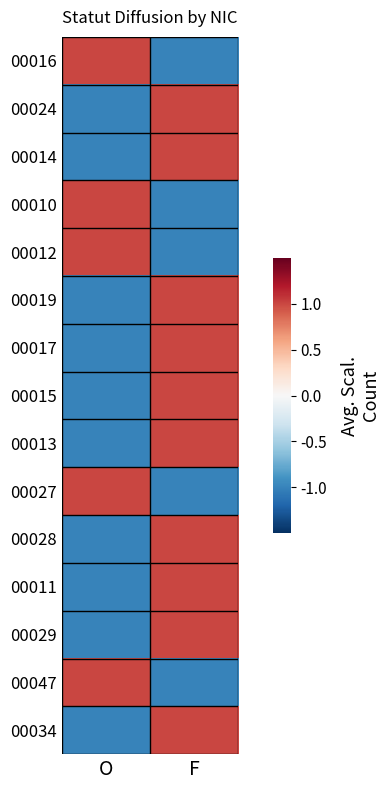

Reading right to left, what are all the values shown in this chart?

00016: F=-1	O=1
00024: F=1	O=-1
00014: F=1	O=-1
00010: F=-1	O=1
00012: F=-1	O=1
00019: F=1	O=-1
00017: F=1	O=-1
00015: F=1	O=-1
00013: F=1	O=-1
00027: F=-1	O=1
00028: F=1	O=-1
00011: F=1	O=-1
00029: F=1	O=-1
00047: F=-1	O=1
00034: F=1	O=-1